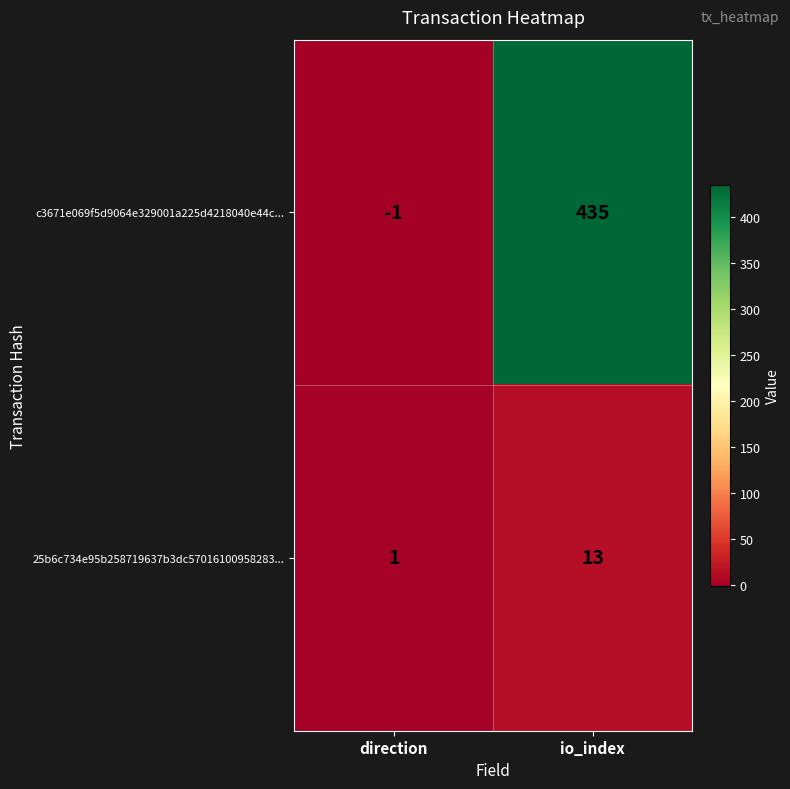

At which label is 25b6c734e95b258719637b3dc57016100958283... closest to 7?

direction